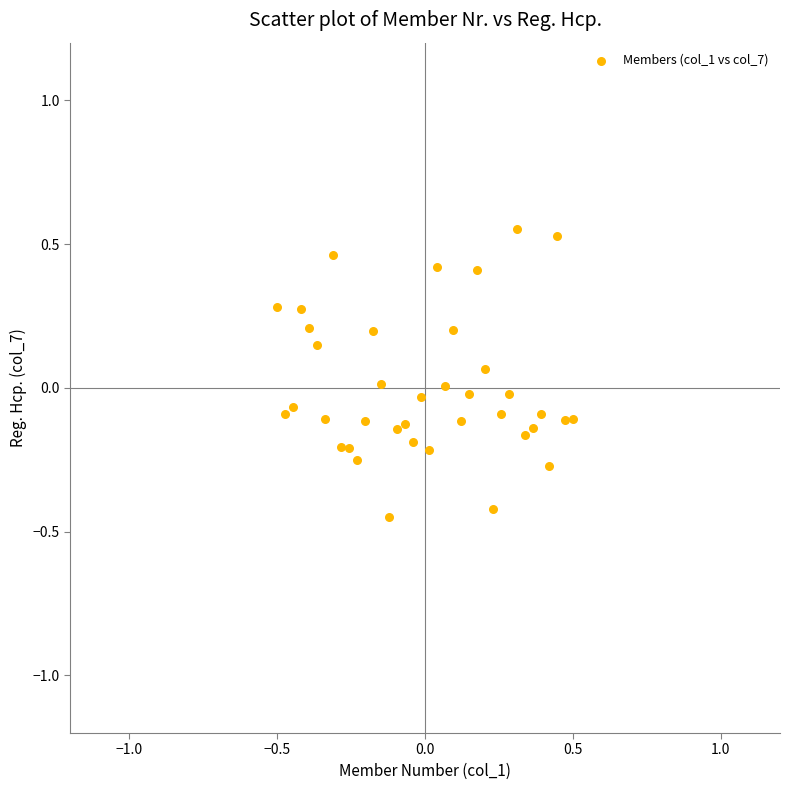

What is the range of Y values (max minus min)?

1.0